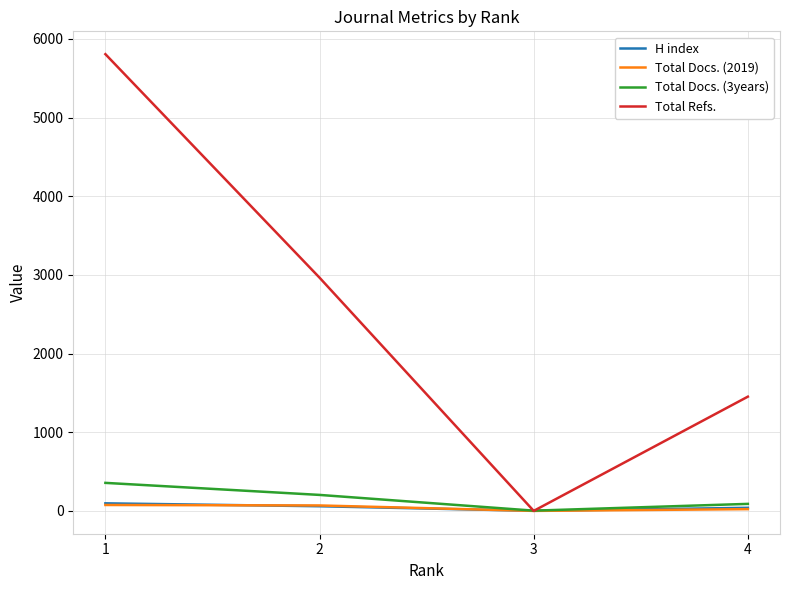

Rank the categories by Total Refs. value from lowest to highest.

3, 4, 2, 1